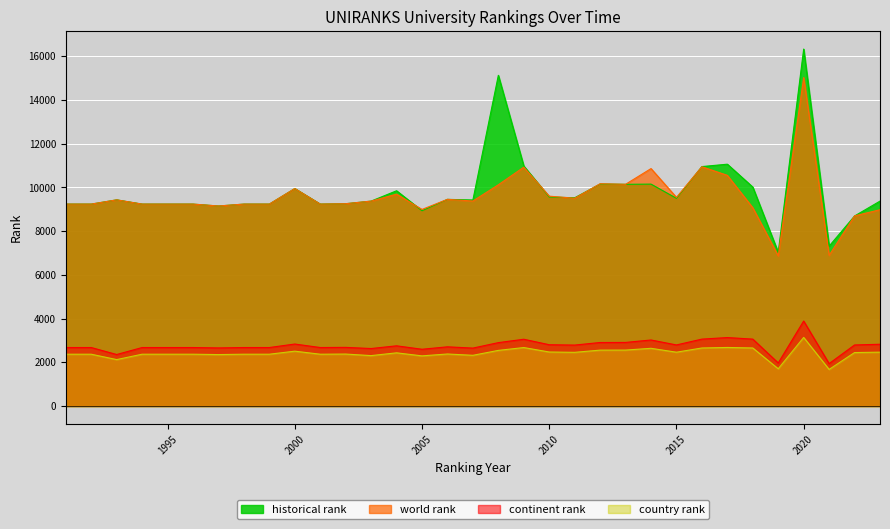

List the labels in order of world rank value, smallest first.

2019, 2021, 2022, 2023, 2005, 2018, 1997, 1991, 1992, 1994, 1995, 1996, 1998, 1999, 2001, 2002, 2003, 2007, 1993, 2006, 2011, 2015, 2010, 2004, 2000, 2008, 2013, 2012, 2017, 2014, 2009, 2016, 2020